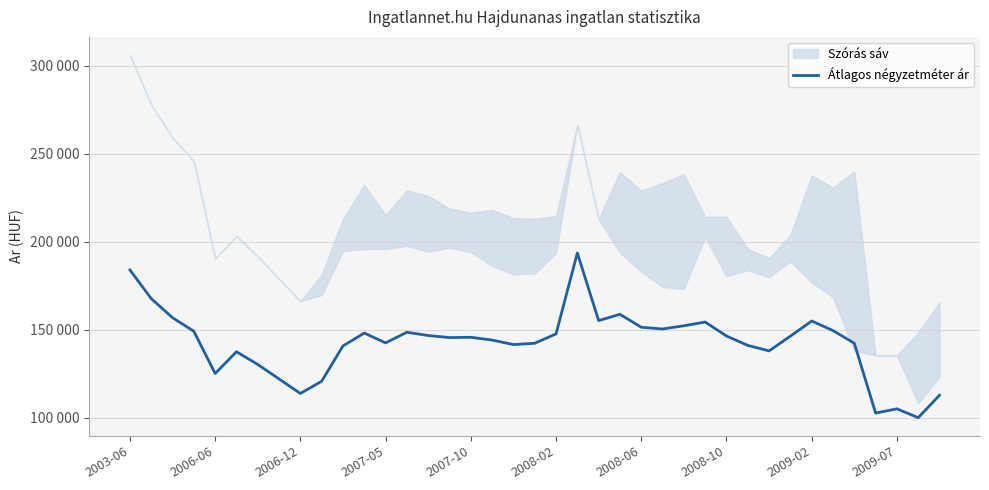

What value does the data have at 13, to the nearest 50?

148650